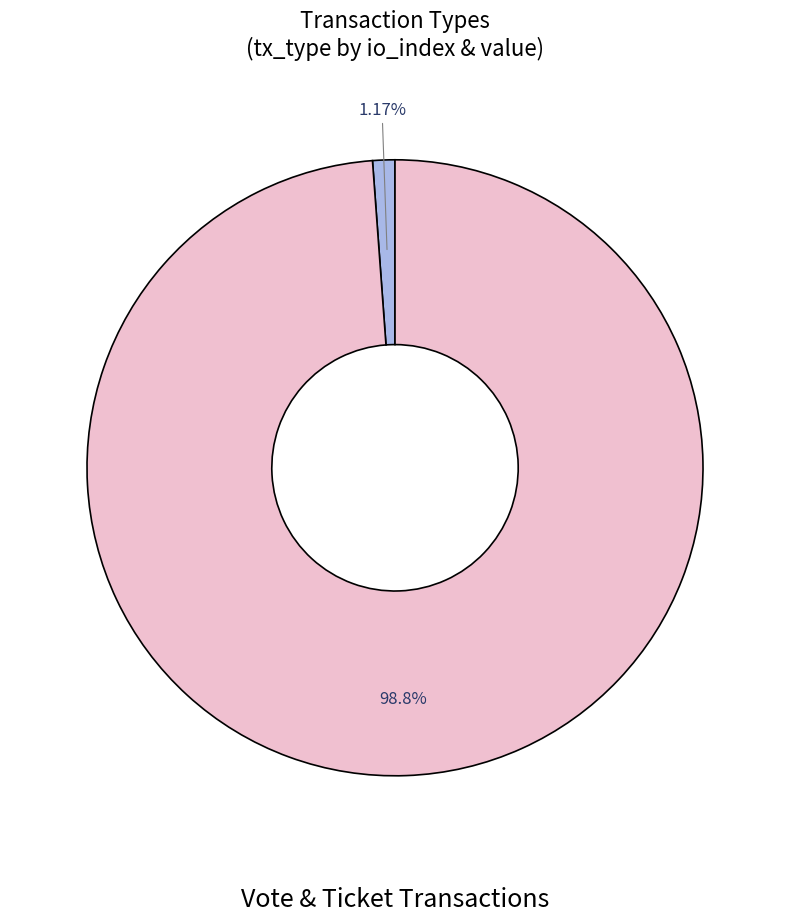

Is there any slice that represents more than half of the pie?

Yes